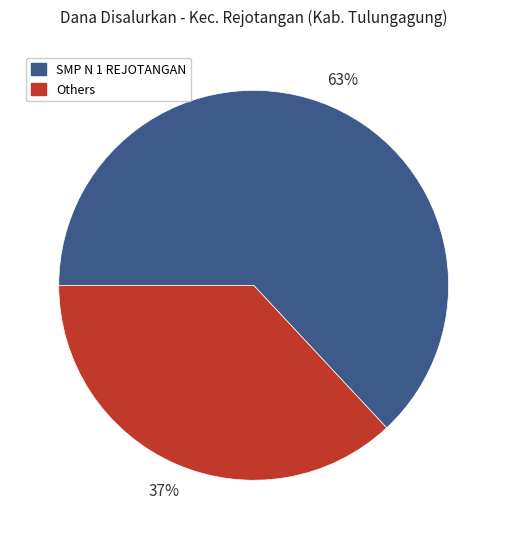

Is SMP N 1 REJOTANGAN the majority of the pie?

Yes